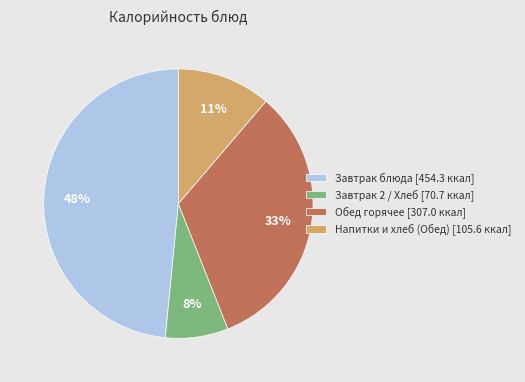

To the nearest percent, what is the average slice percentage?

25%